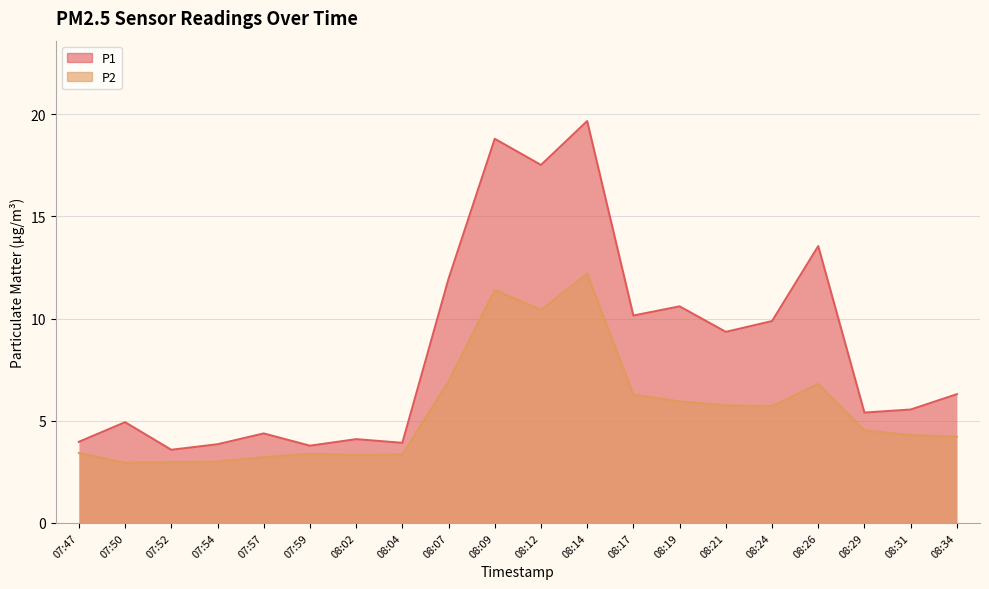

Which category has the highest value across all series?

08:14